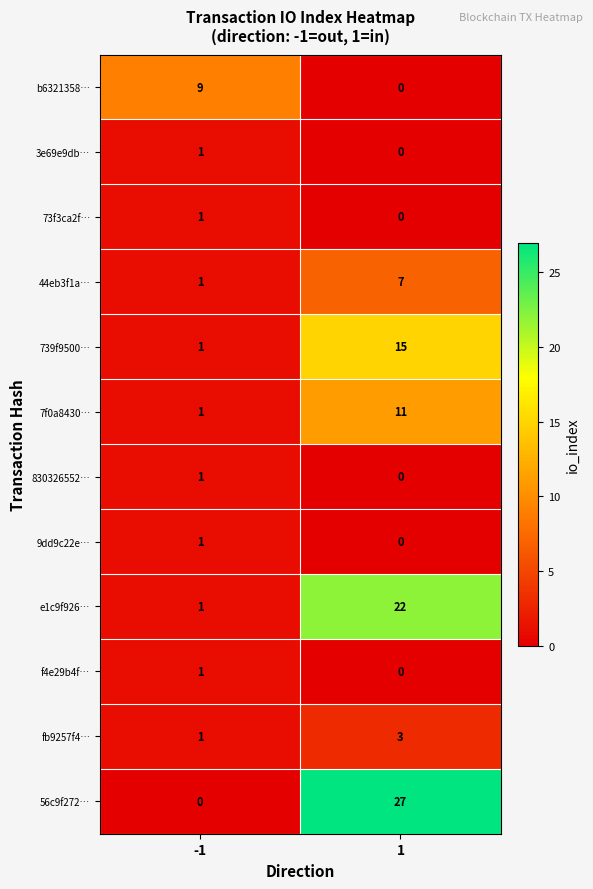

The b6321358… series shows 0 at 1. True or false?

True